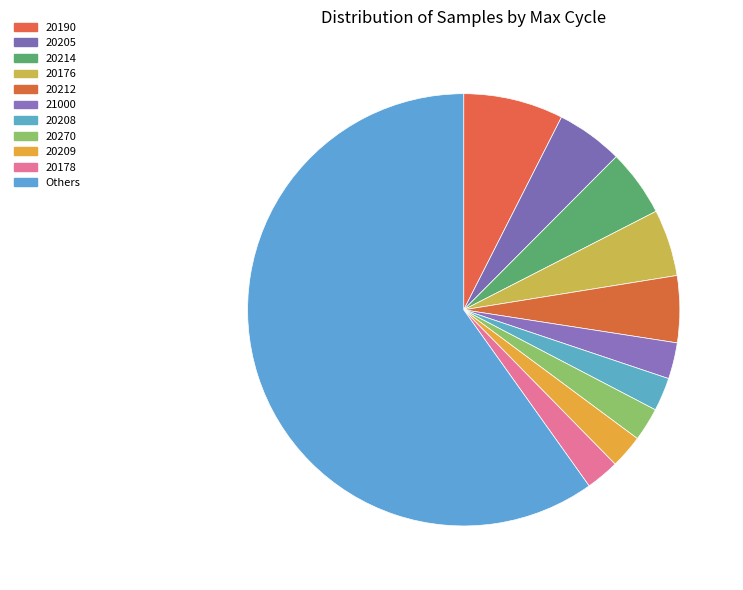

How many segments does this pie chart have?

11